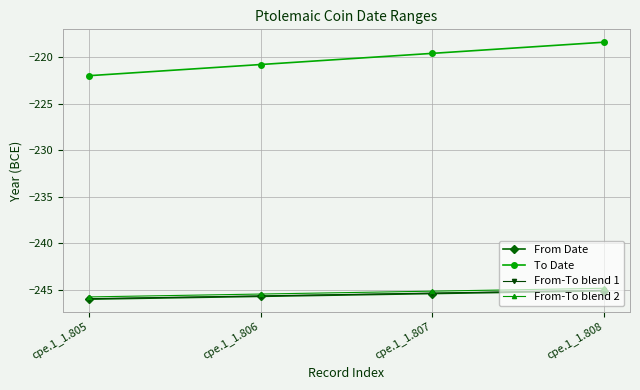

True or false: From-To blend 1 and To Date intersect in this chart.

False